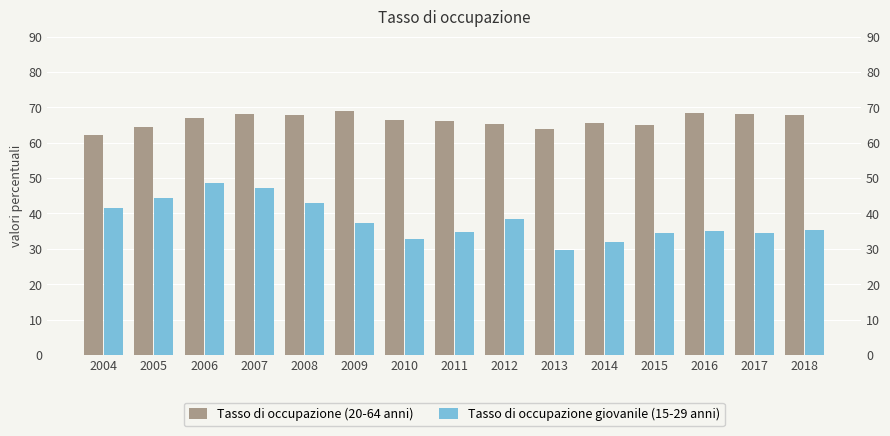

What is the minimum value for Tasso di occupazione (20-64 anni)?

62.1